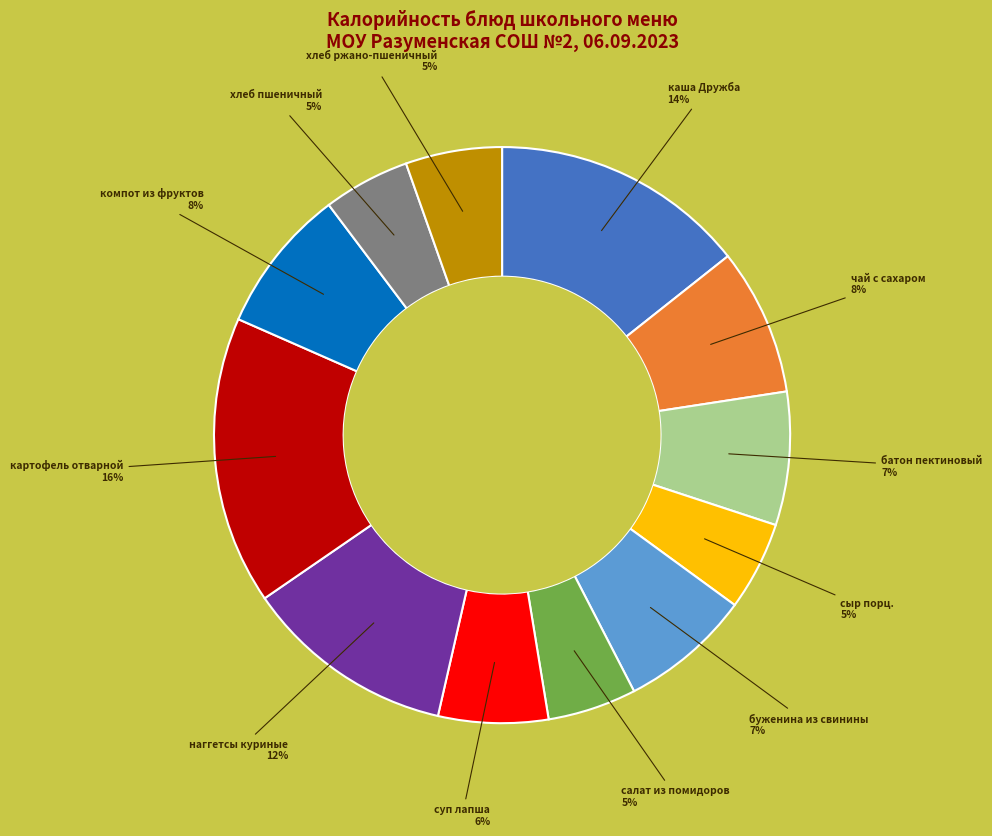

To the nearest percent, what is the average slice percentage?

8%